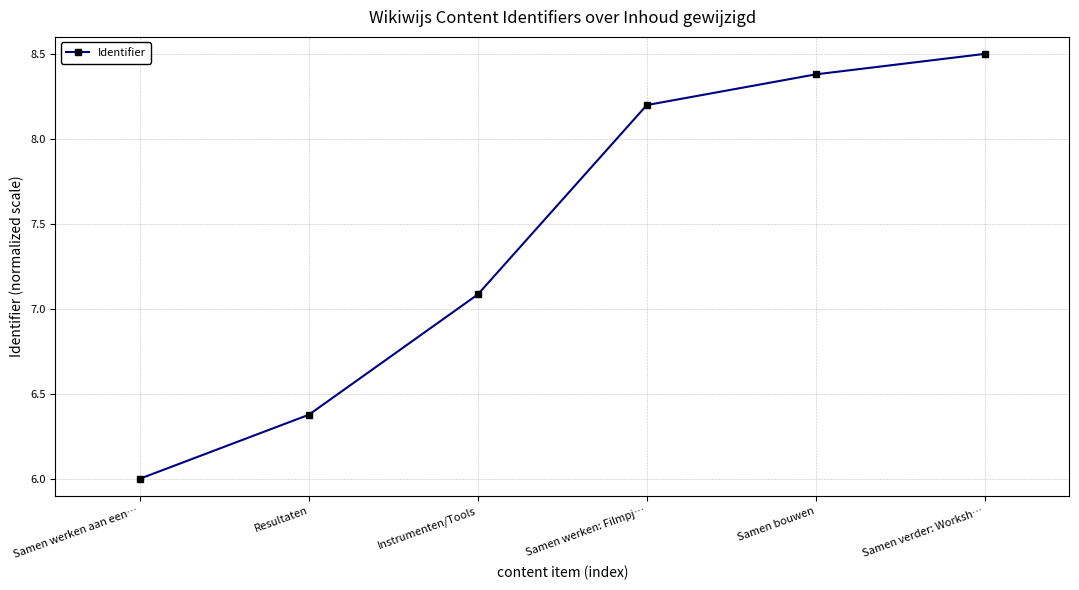

Approximately how many times larger is the value at Samen werken: Filmpj… compared to Instrumenten/Tools?

1.2